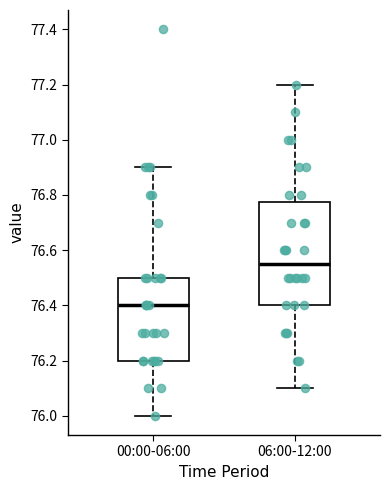

Which box is the tallest, from its lower edge to its upper edge?

06:00-12:00